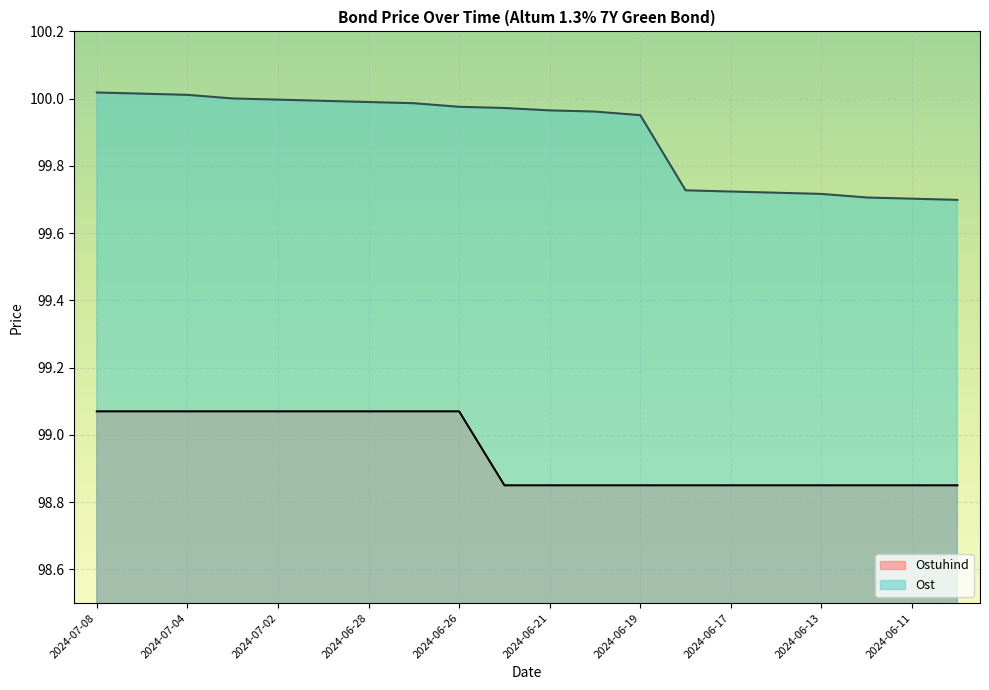

True or false: Ostuhind and Ost cross at least once.

False